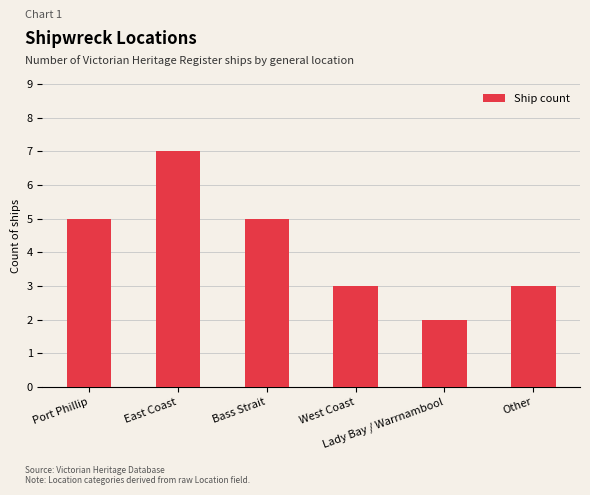

What is the value of the 3rd bar from the left?

5